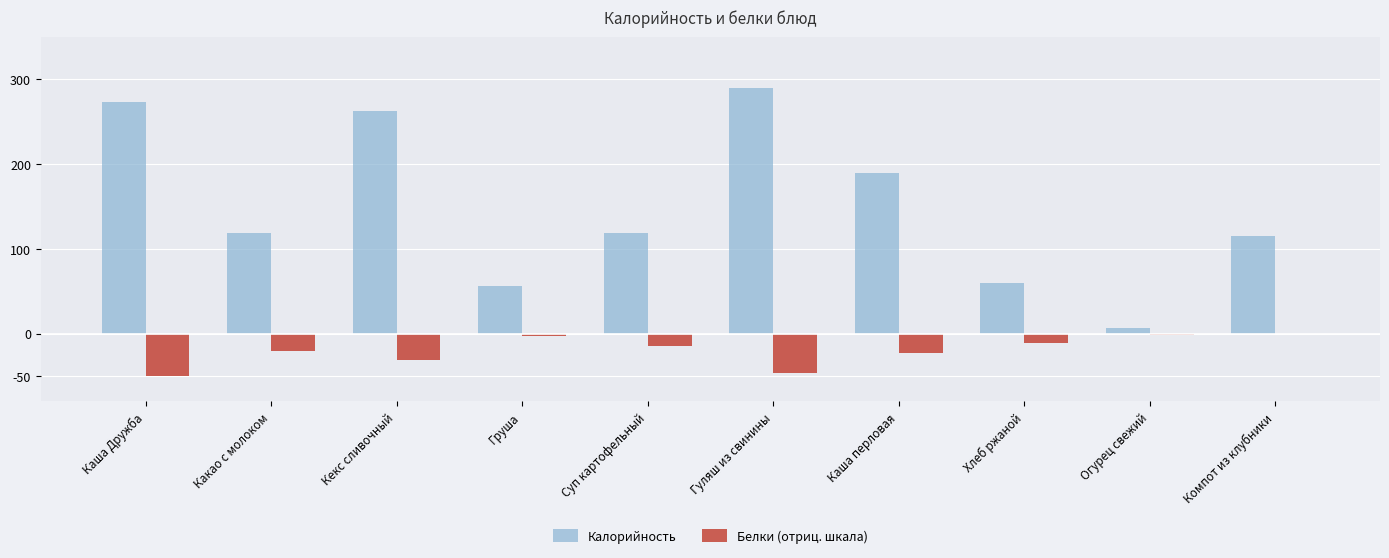

What value does the Калорийность series have at Каша Дружба?

273.0